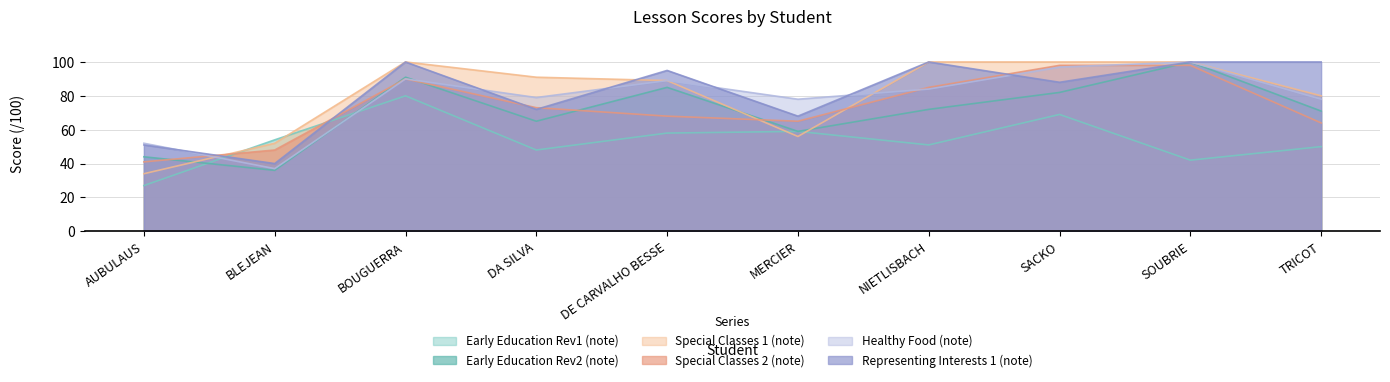

What position from the right is BOUGUERRA?

8